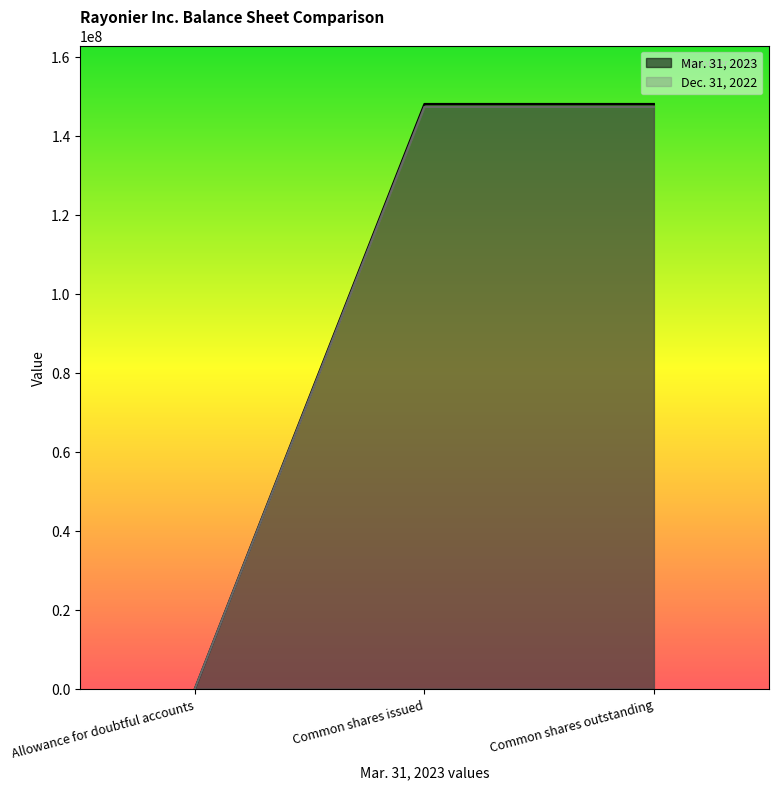

At which label does Dec. 31, 2022 reach its peak?

Common shares issued